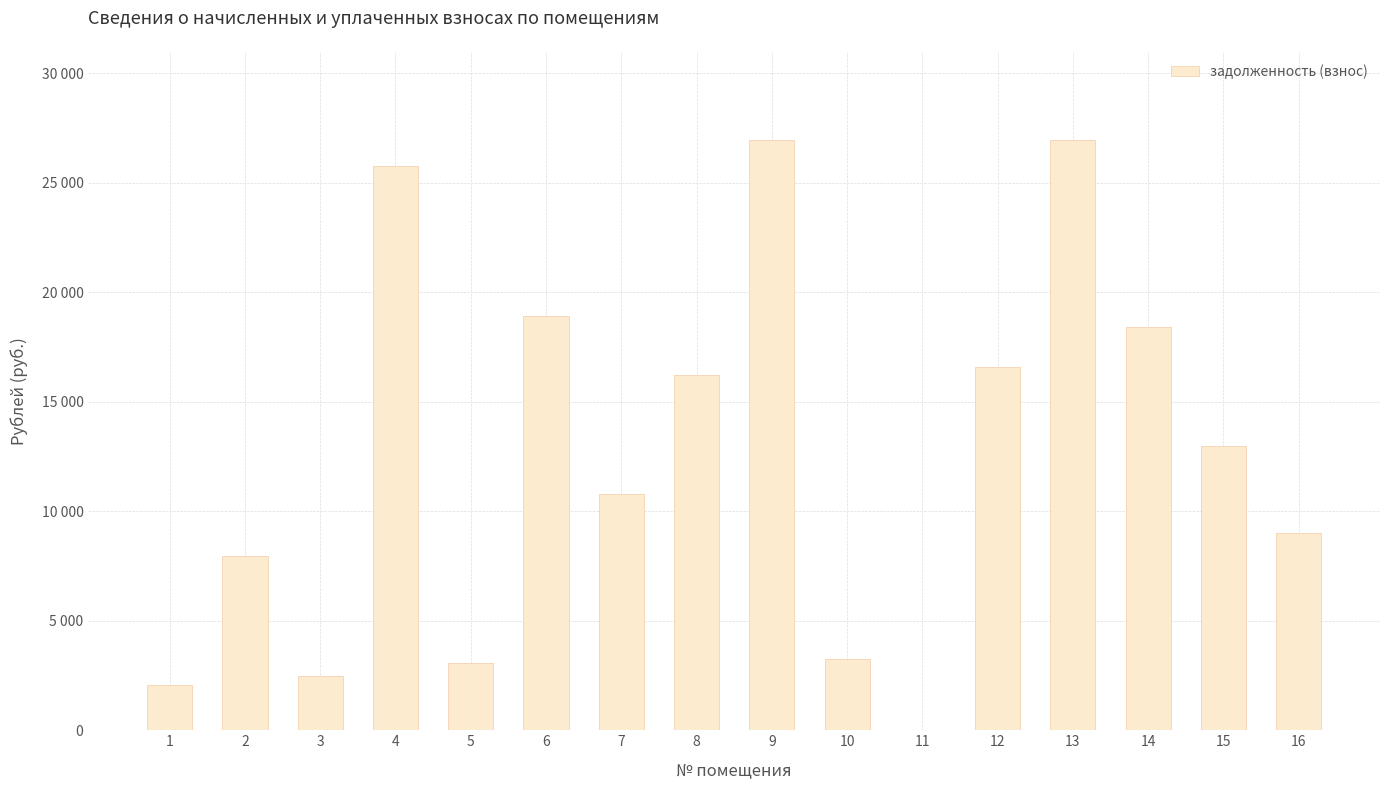

Are the bars grouped side by side (vs. stacked)?

No